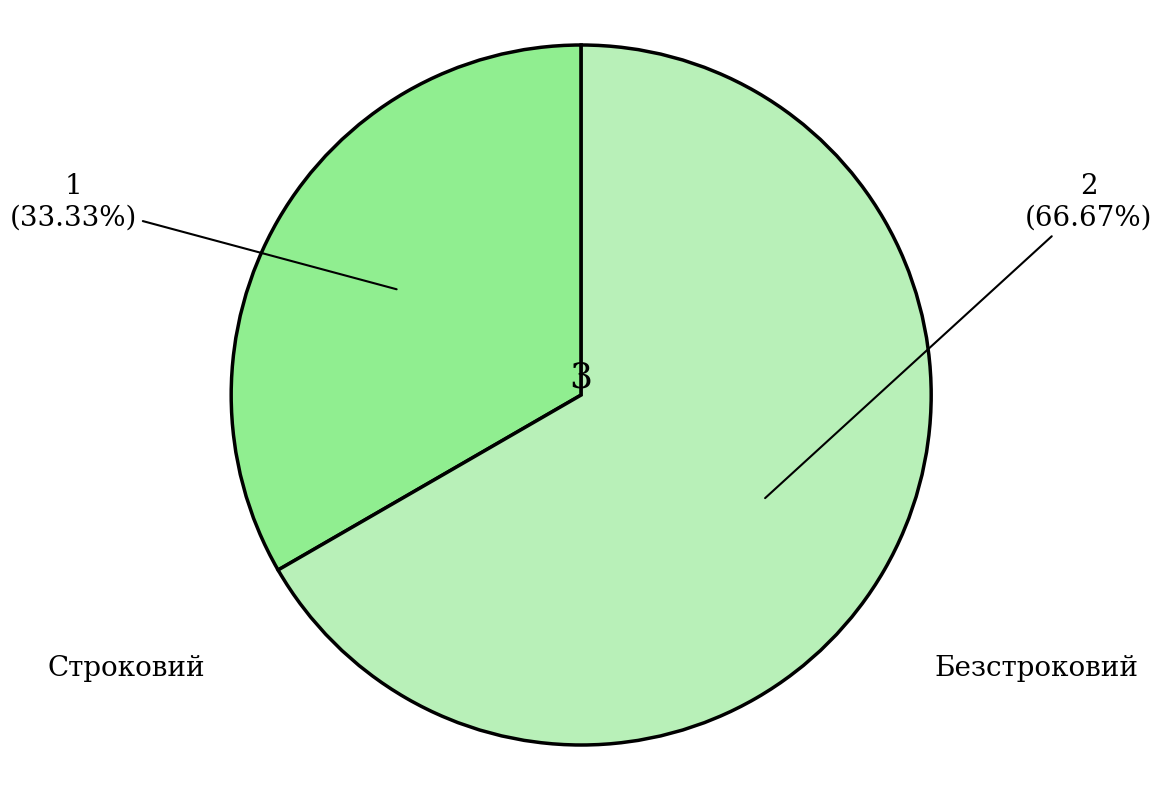

Does any single category account for the majority?

Yes